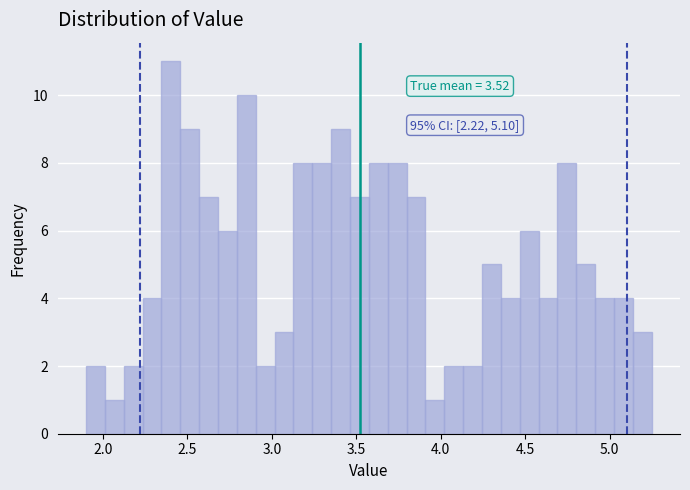

Around what value on the x-axis is the tallest bar? Give the approximate position of its centre, as read against the axis.

2.40